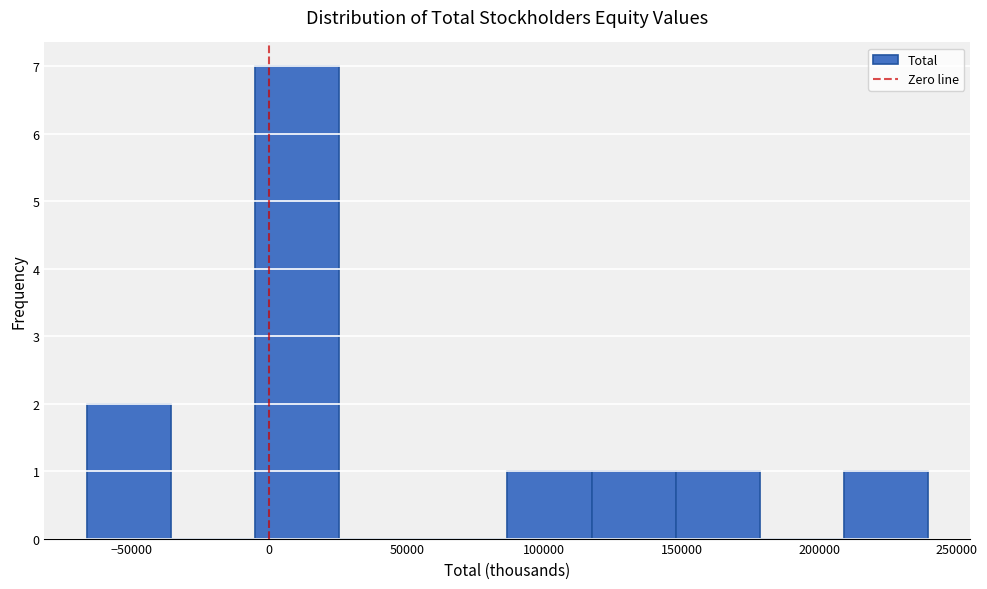

Over which range of the x-axis is the bar tallest?

-5000 to 25000